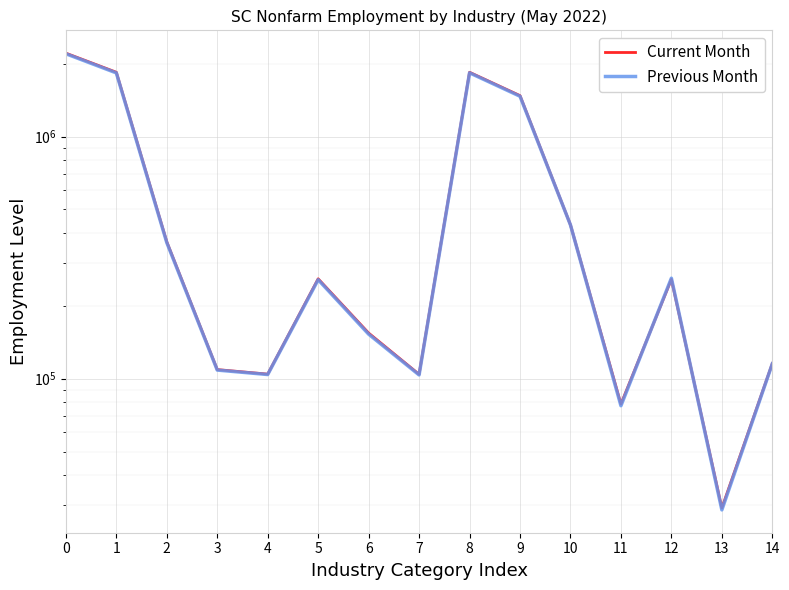

How many lines are shown in the chart?

2